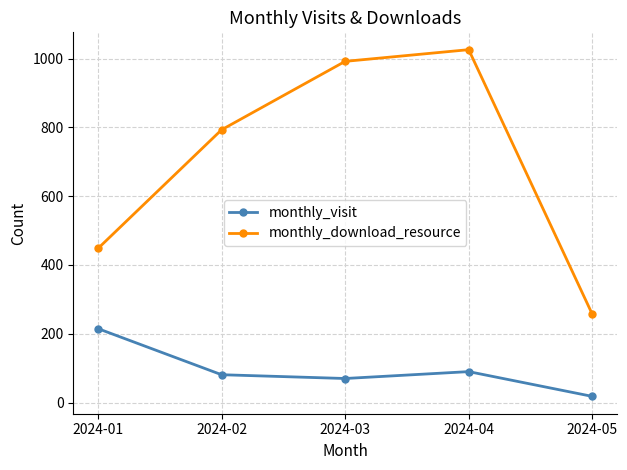

Does the chart display data point markers on the line(s)?

Yes